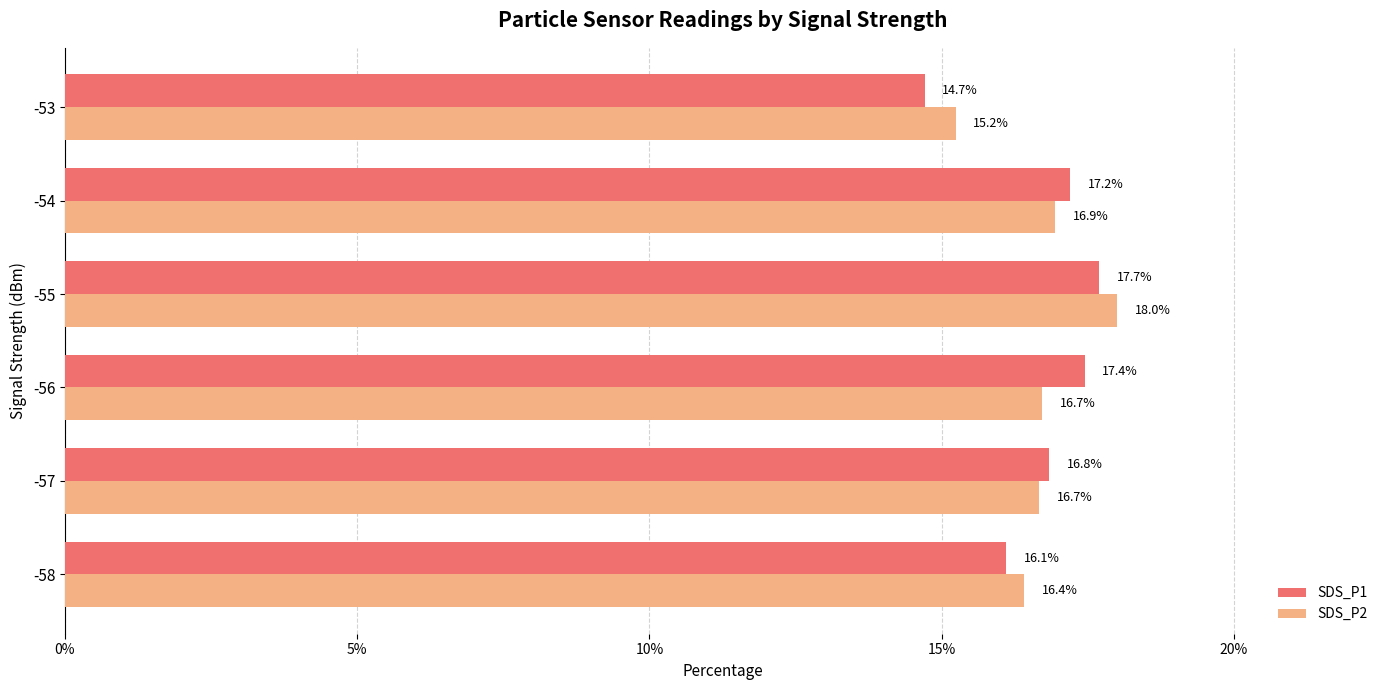

What is the total value across all series at -55?

35.7